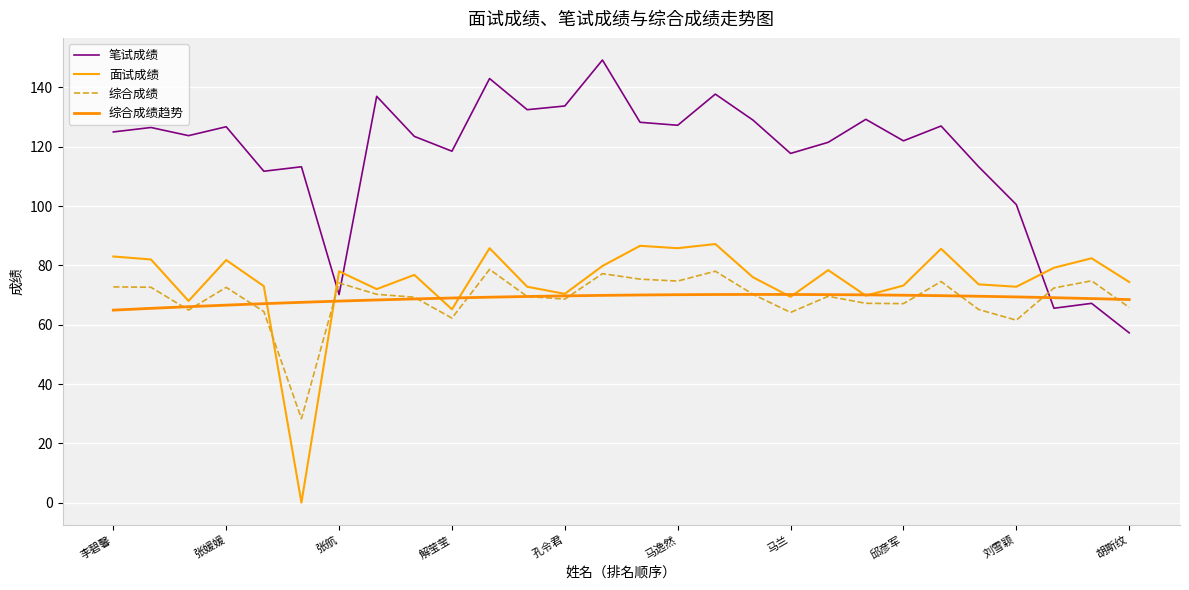

How many lines are shown in the chart?

4